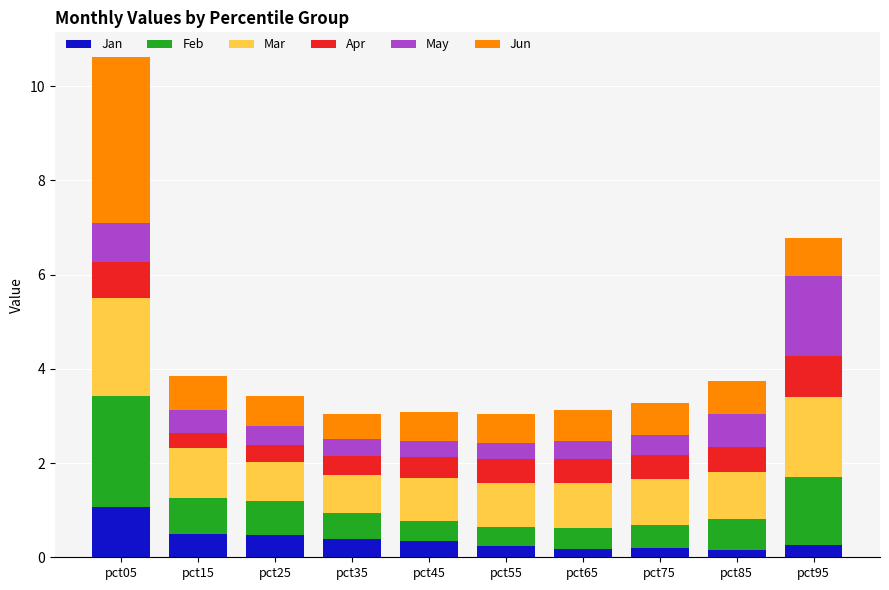

Is it true that Jan equals 0.3 at pct95?

True